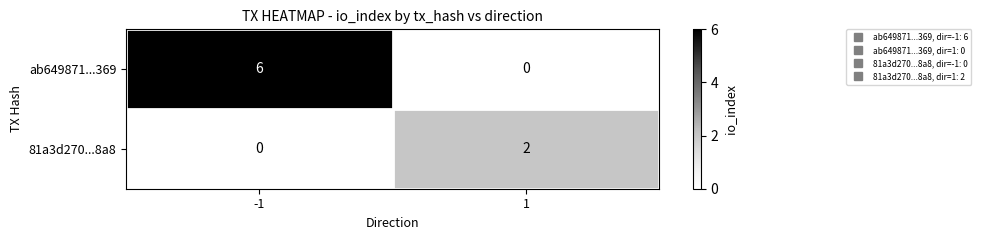

Rank the series at -1 from highest to lowest value.

ab649871...369, 81a3d270...8a8